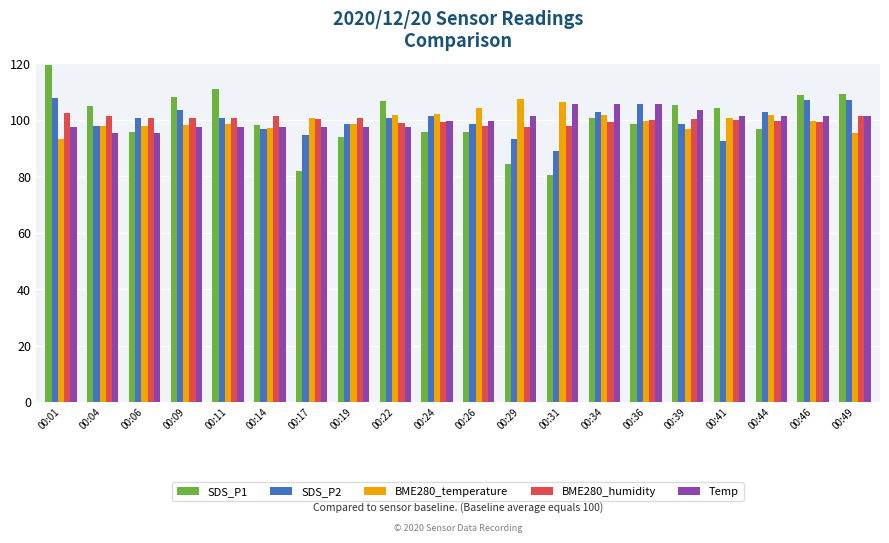

What is the minimum value shown in the chart?

80.4